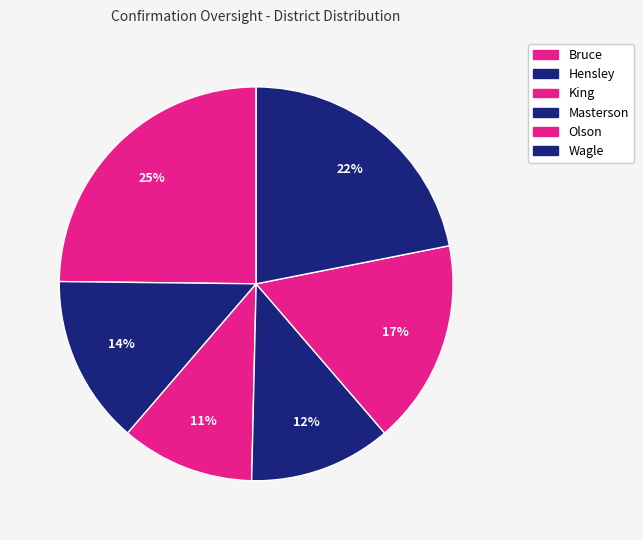

Which has a higher value, Bruce or King?

Bruce